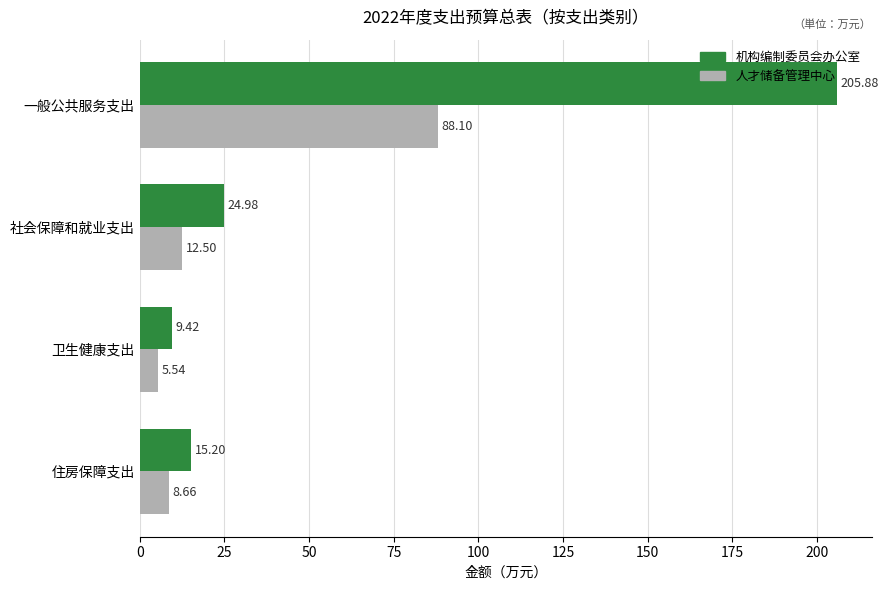

What is the sum of all 机构编制委员会办公室 values?

255.5